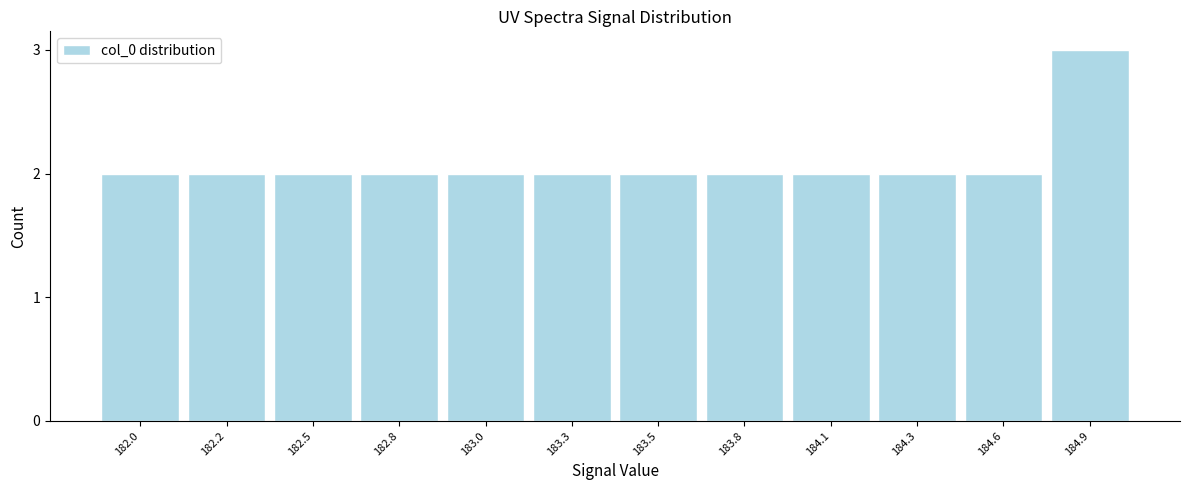

Reading right to left, list all the values displayed in this chart.

184.9=3	184.6=2	184.3=2	184.1=2	183.8=2	183.5=2	183.3=2	183.0=2	182.8=2	182.5=2	182.2=2	182.0=2